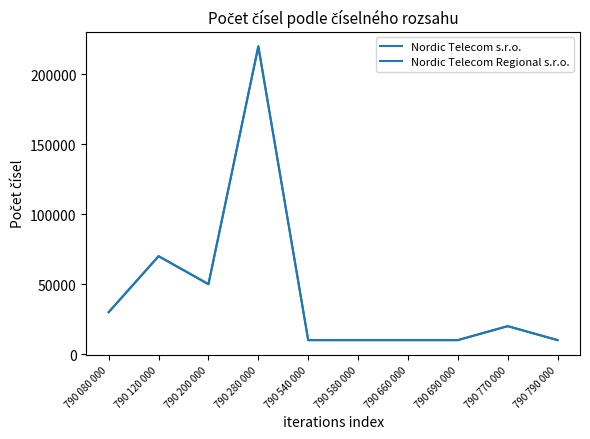

What is the difference between the maximum and minimum values in the Nordic Telecom Regional s.r.o. series?

210000